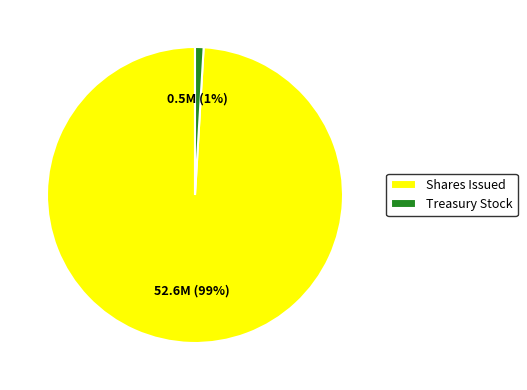

What is the smallest slice in the pie chart?

Treasury Stock